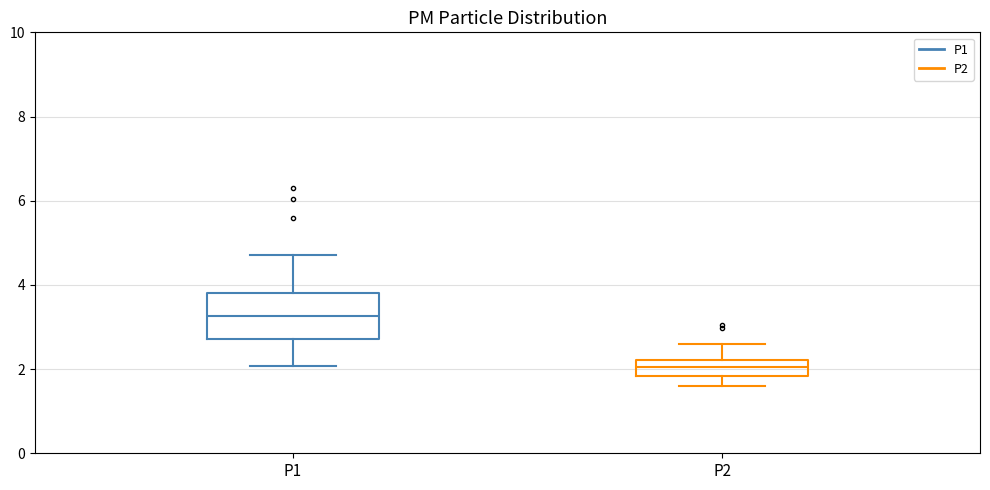

Which box is the tallest, from its lower edge to its upper edge?

P1